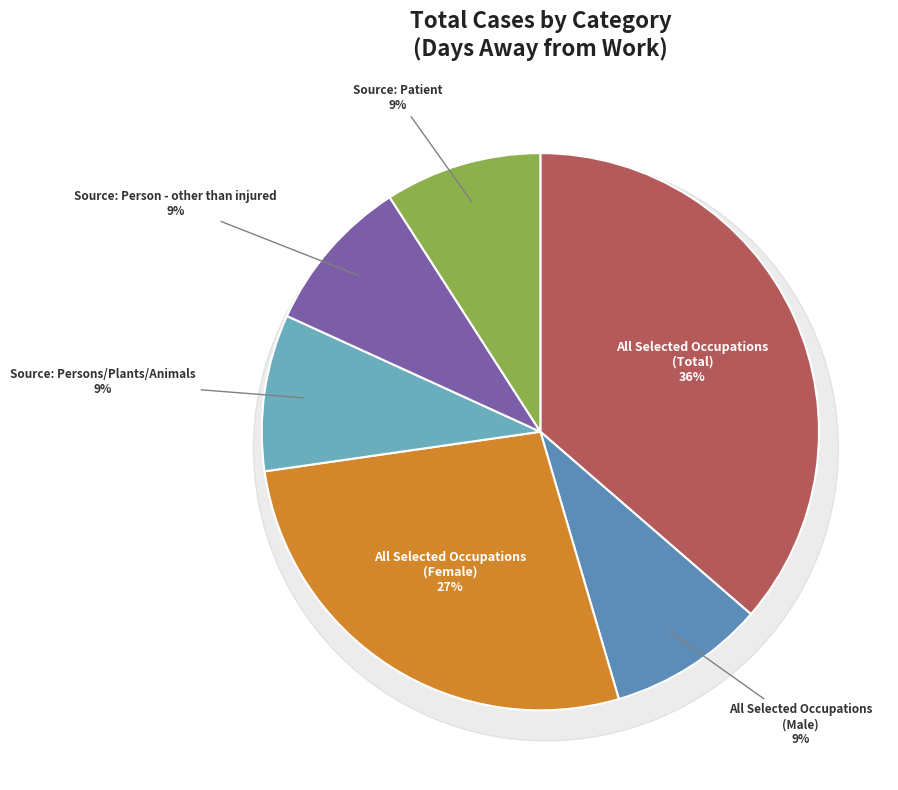

Rank the categories by value from lowest to highest.

All Selected Occupations
(Male), Source: Persons/Plants/Animals, Source: Person - other than injured, Source: Patient, All Selected Occupations
(Female), All Selected Occupations
(Total)